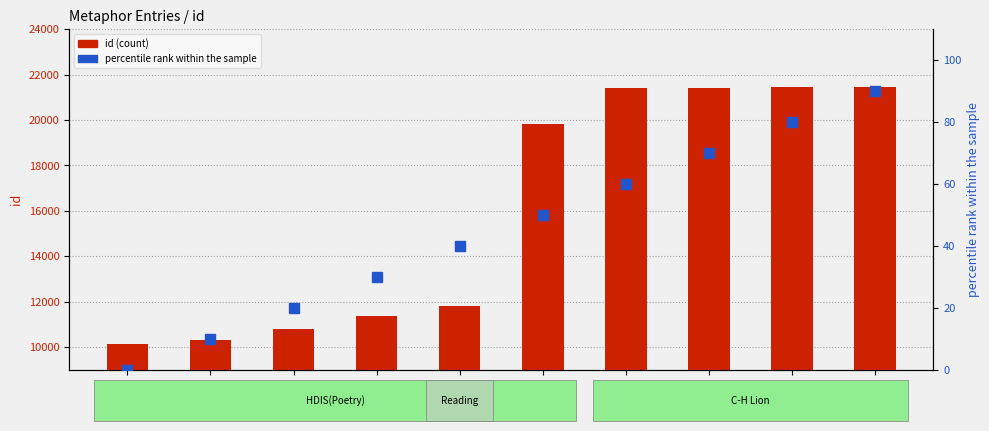

At which category is the sum across all series the highest?

21438